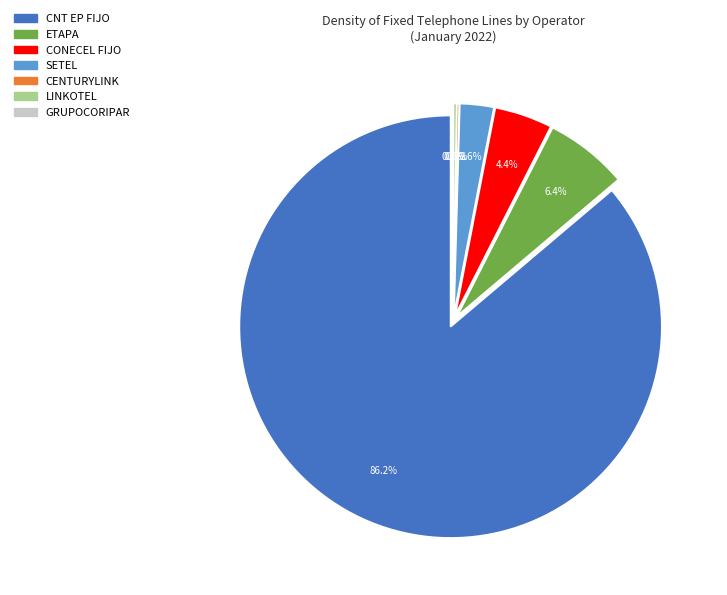

Is the sum of CONECEL FIJO and SETEL greater than half?

No